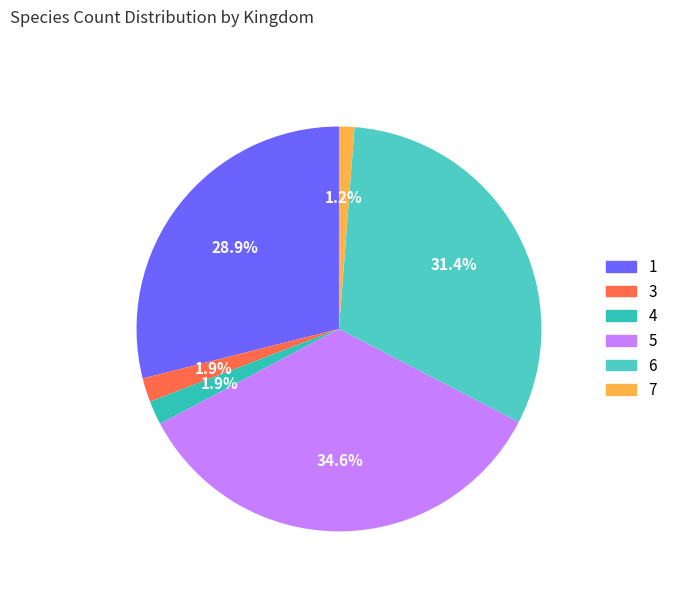

To the nearest percent, what portion does 5 represent?

35%